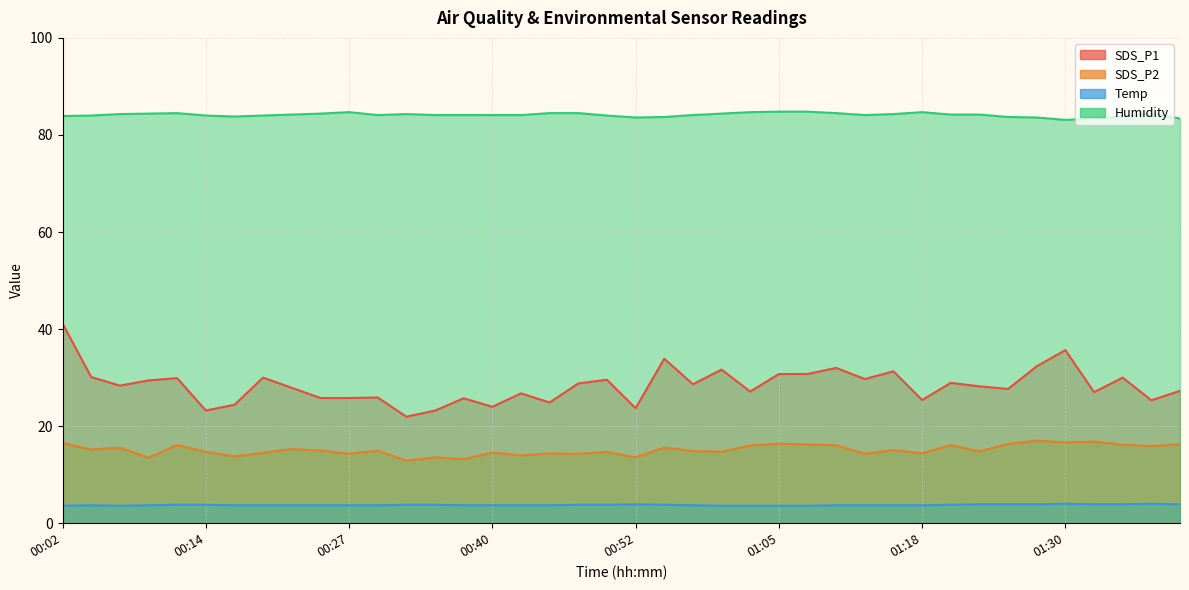

How many values in the SDS_P2 series exceed 14?

33